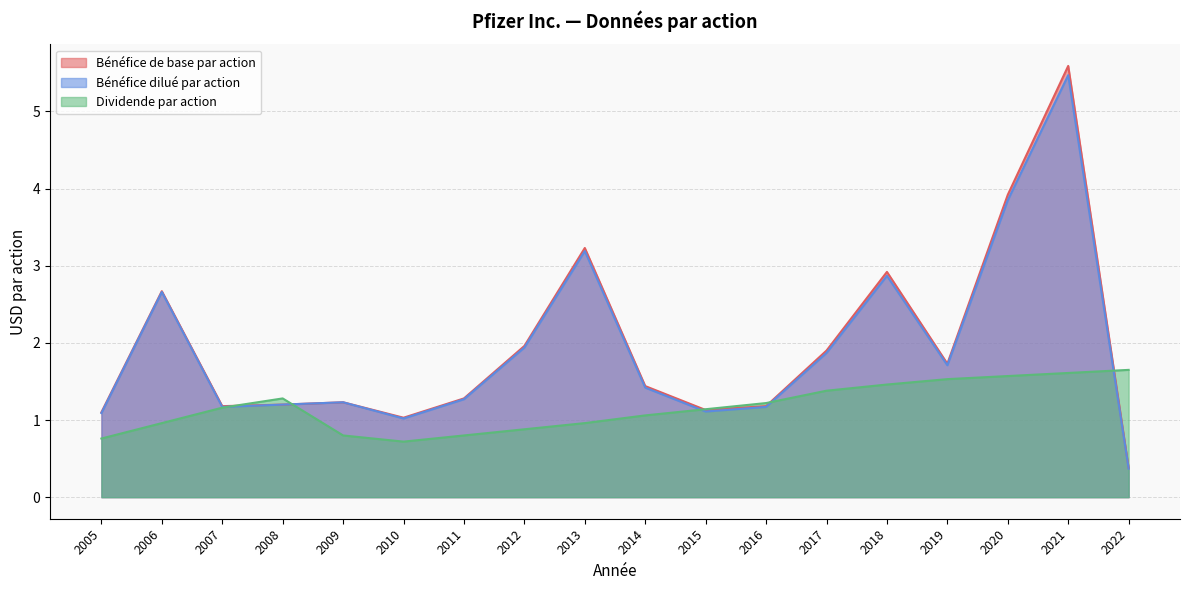

Does the chart display data point markers on the line(s)?

No